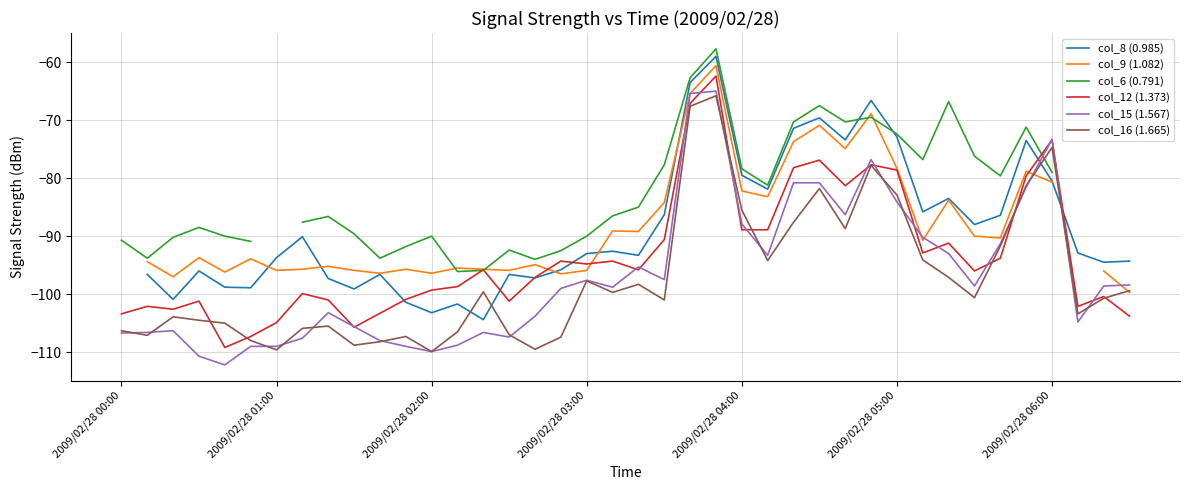

What is the smallest value displayed?

-112.2